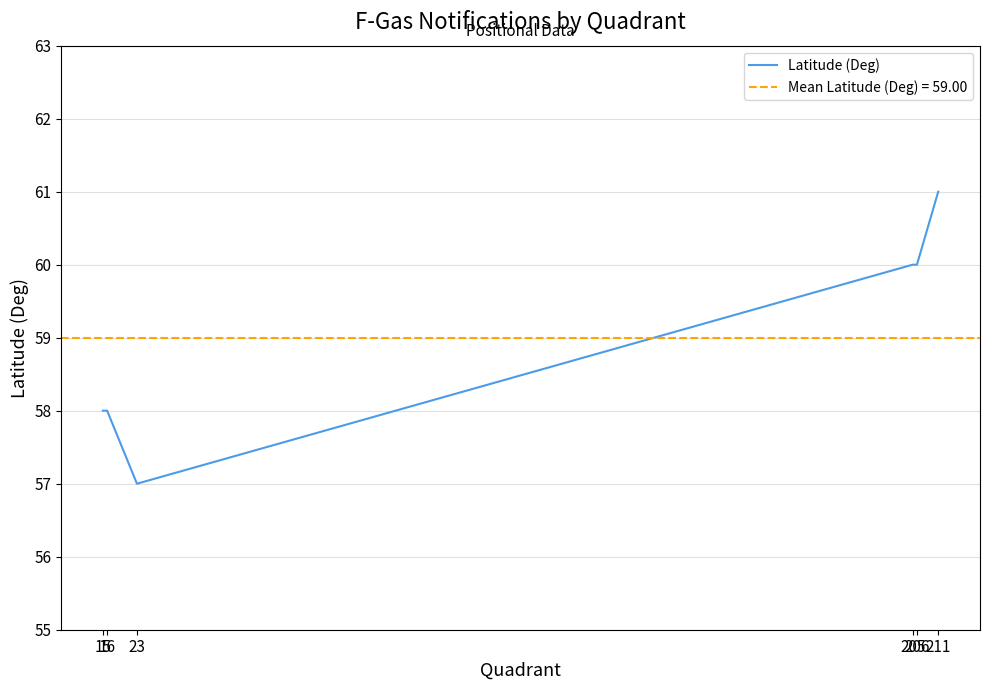

Is this an area chart (filled region under the line)?

No